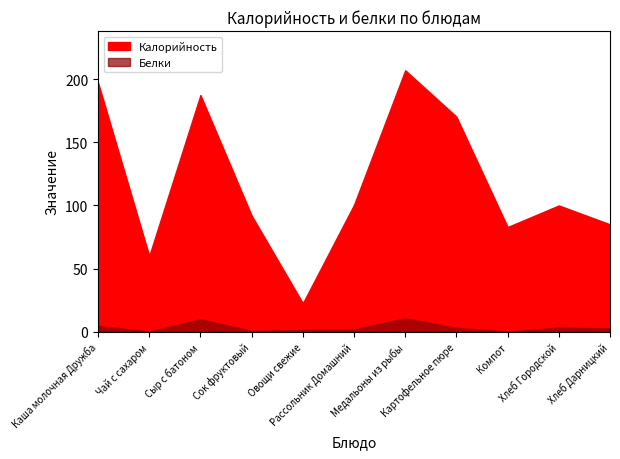

How many interior local valleys does the Калорийность series have?

3